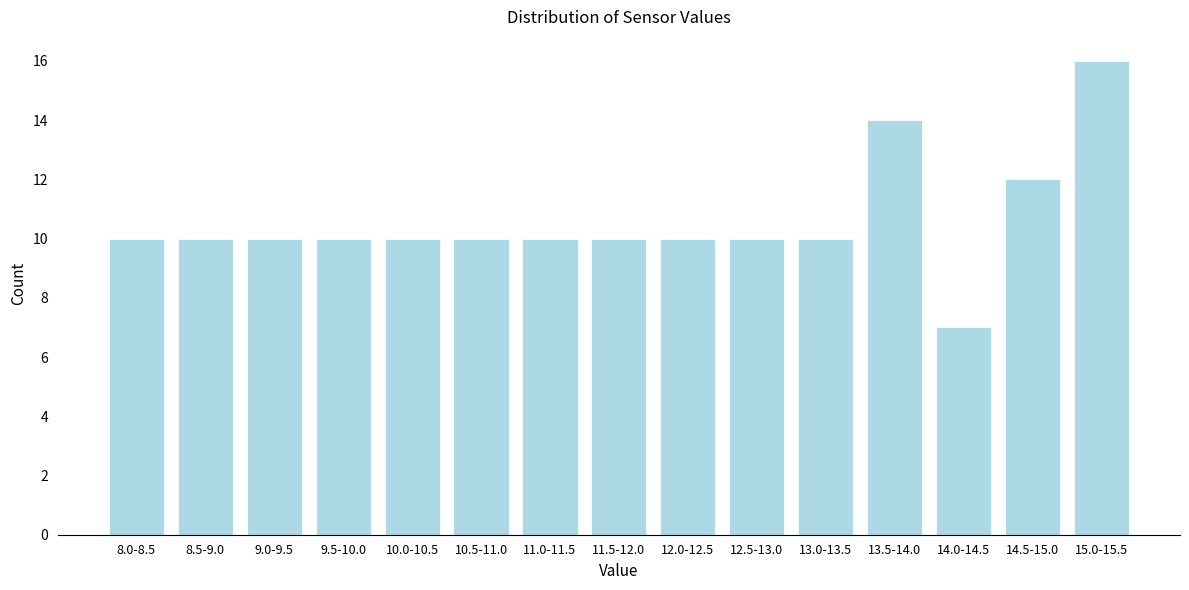

Reading left to right, transcribe all the data shown in this chart.

8.0-8.5=10	8.5-9.0=10	9.0-9.5=10	9.5-10.0=10	10.0-10.5=10	10.5-11.0=10	11.0-11.5=10	11.5-12.0=10	12.0-12.5=10	12.5-13.0=10	13.0-13.5=10	13.5-14.0=14	14.0-14.5=7	14.5-15.0=12	15.0-15.5=16